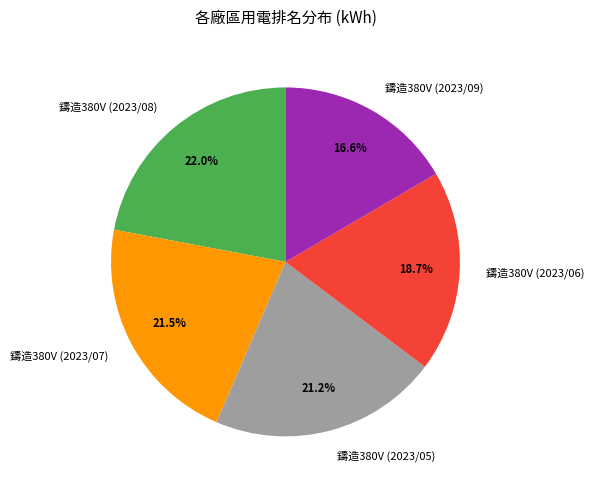

What is the ratio of the value at 鑄造380V (2023/05) to the value at 鑄造380V (2023/07)?

1.0